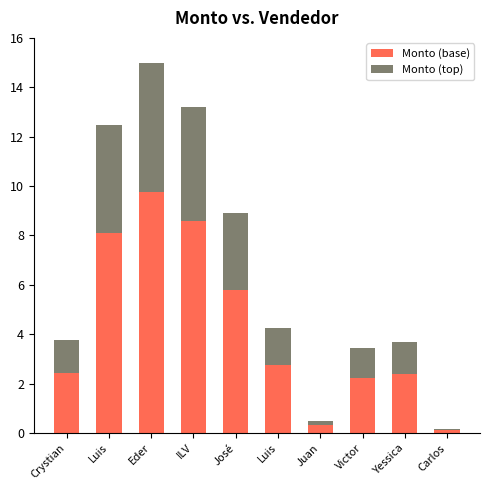

What is the highest value of the Monto (base) series?

9.8